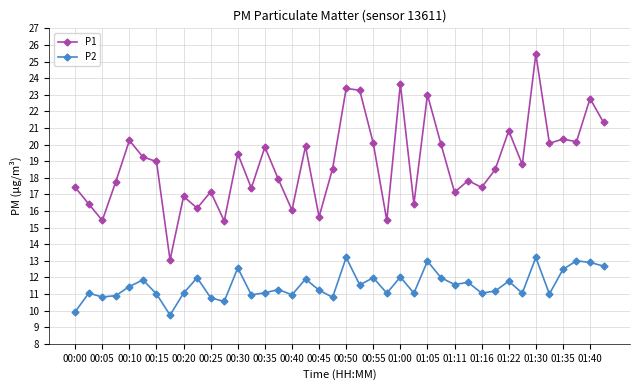

What is the minimum value shown in the chart?

9.7